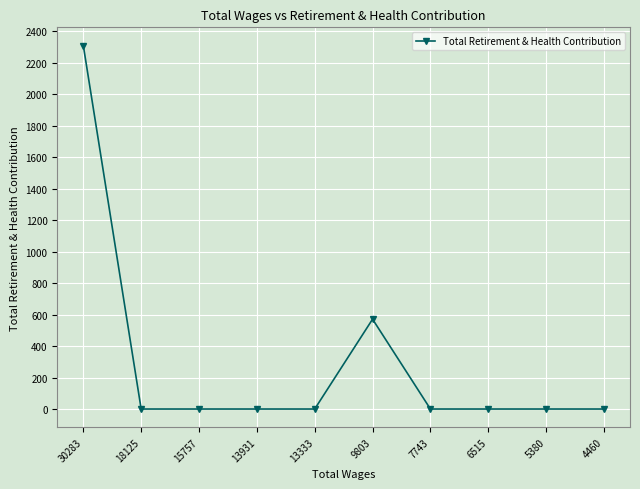

What is the difference between the second highest and minimum values?

571